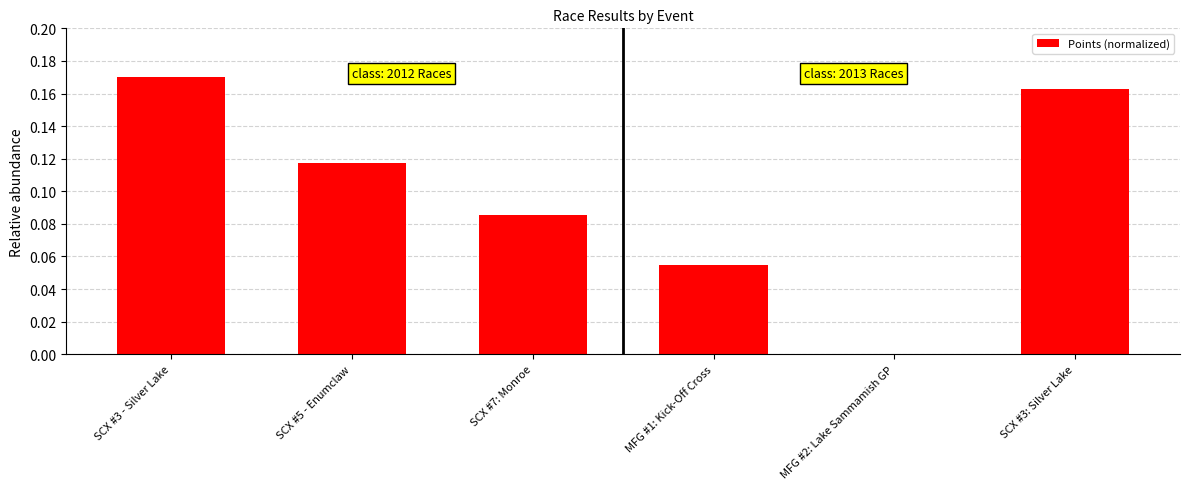

Between SCX #7: Monroe and SCX #5 - Enumclaw, which is larger?

SCX #5 - Enumclaw